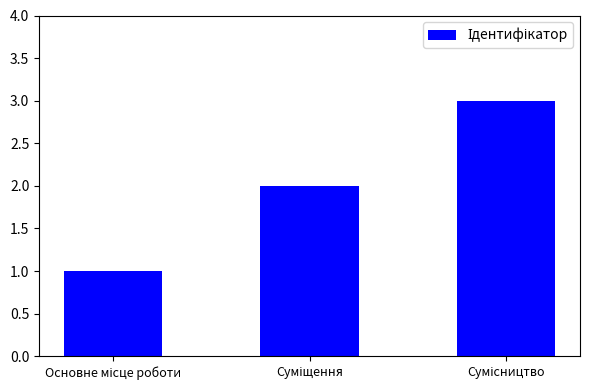

What is the greatest value displayed?

3